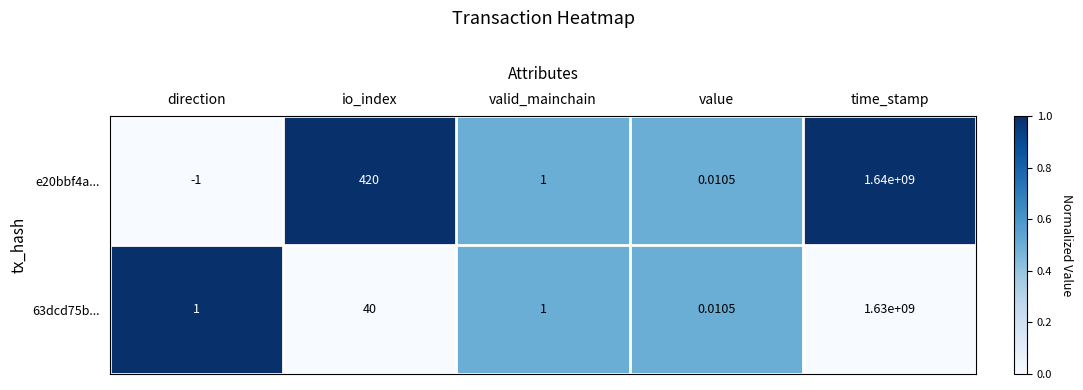

Rank the categories by e20bbf4a... value from lowest to highest.

direction, value, valid_mainchain, io_index, time_stamp